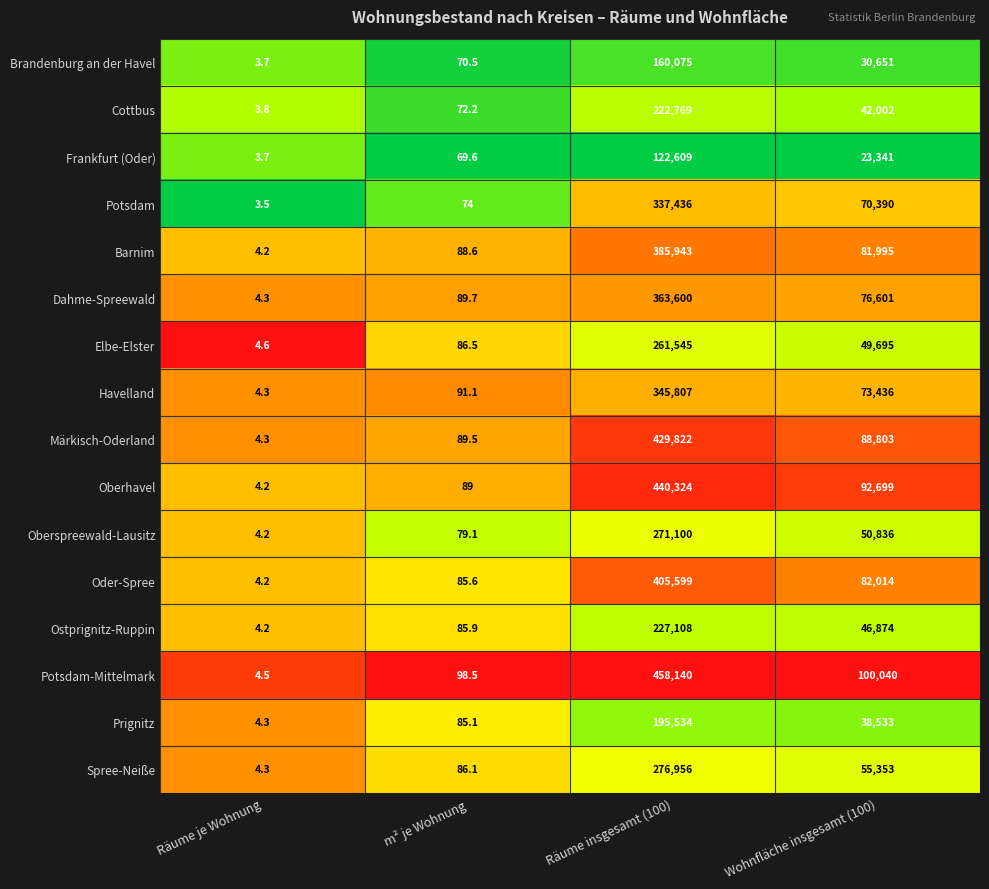

What is the total value across all series at Wohnfläche insgesamt (100)?

1003263.0